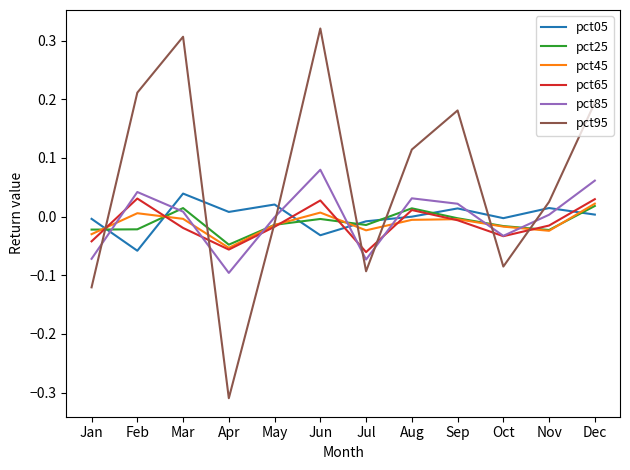

The pct45 series shows -0.1 at Jan. True or false?

False